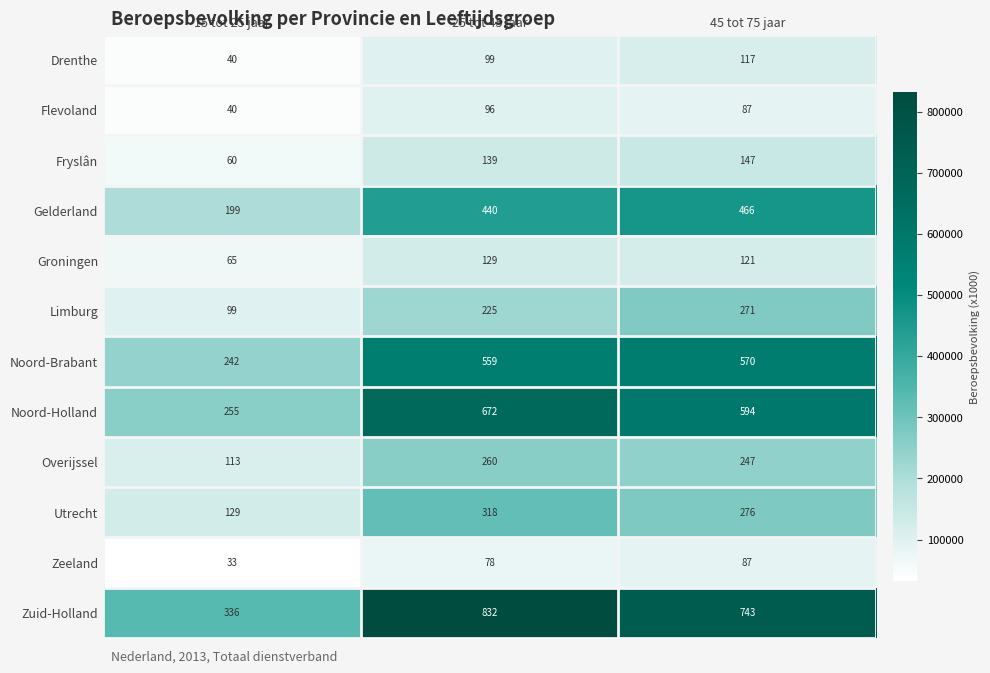

At which category is the sum across all series the highest?

25 tot 45 jaar